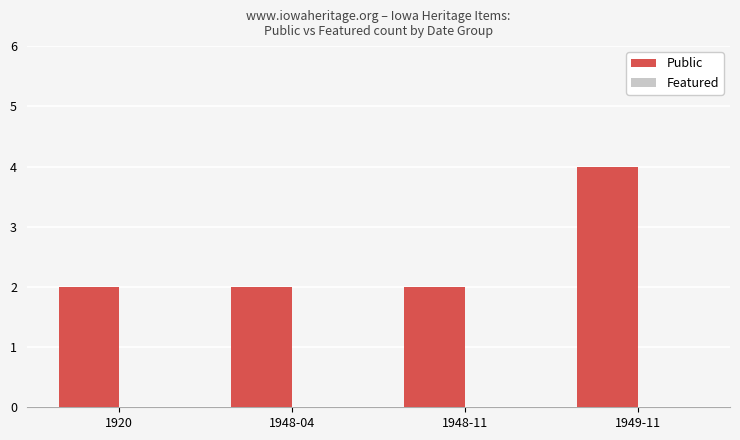

What is the label of the 4th bar from the right?

1920